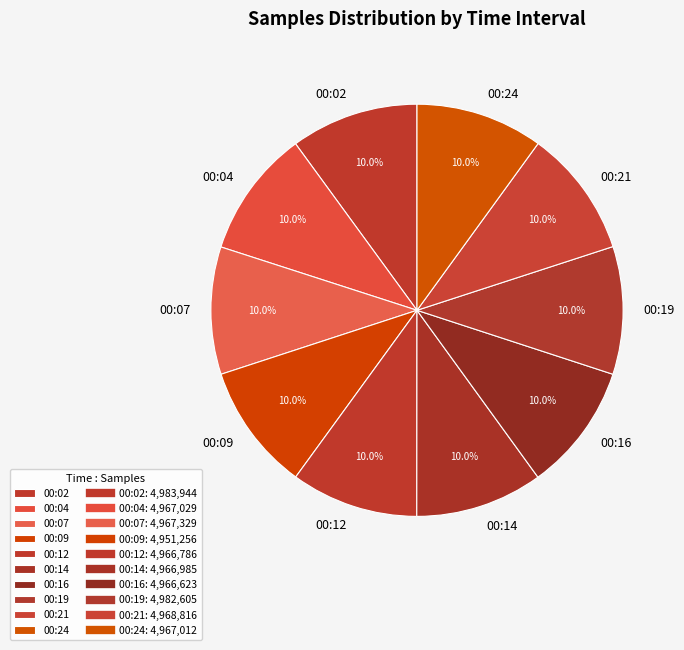

What portion of the pie excludes 00:24?

90.0%